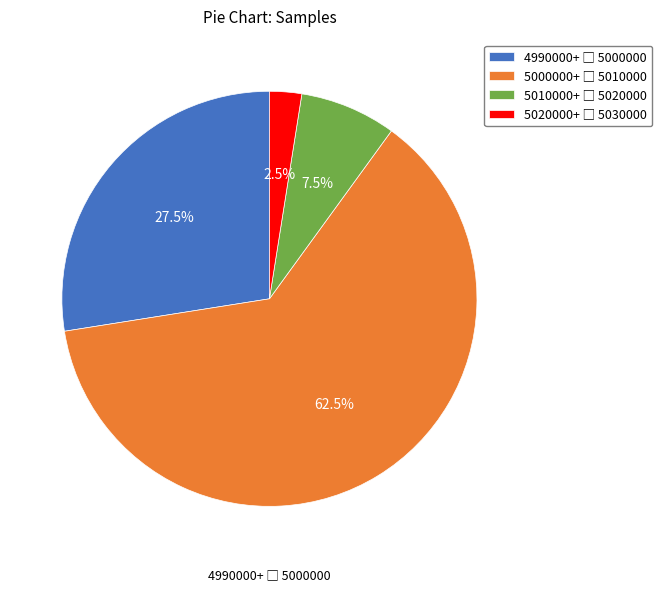

How many segments does this pie chart have?

4